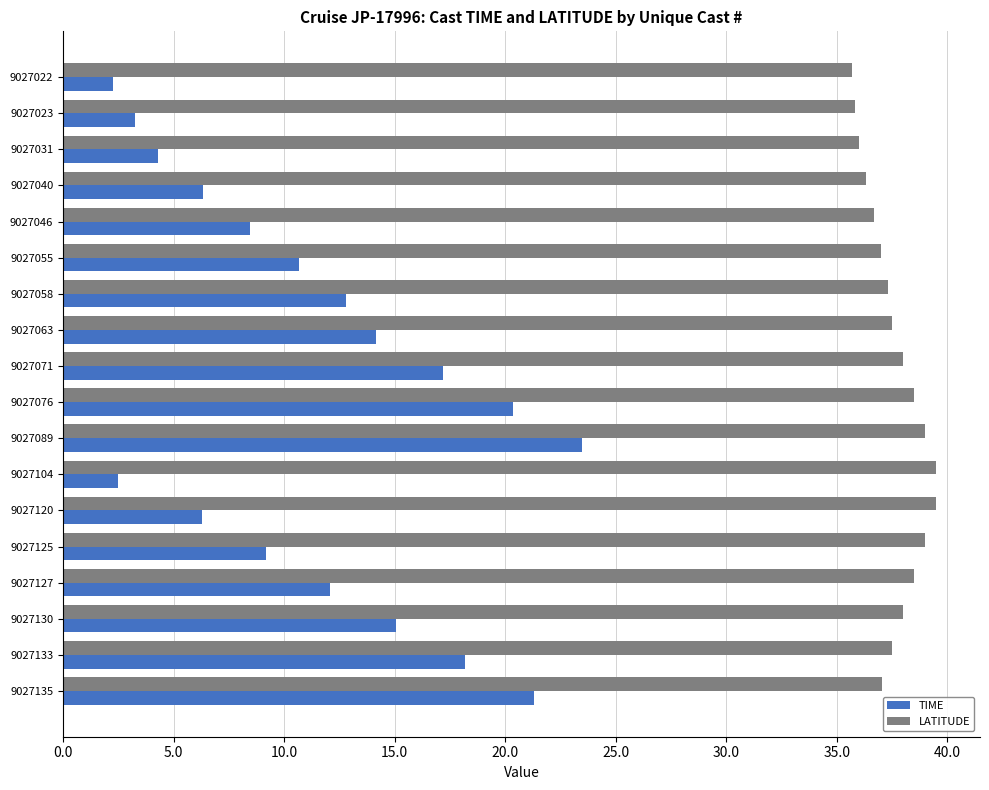

What is the difference between the maximum and minimum values in the TIME series?

21.2